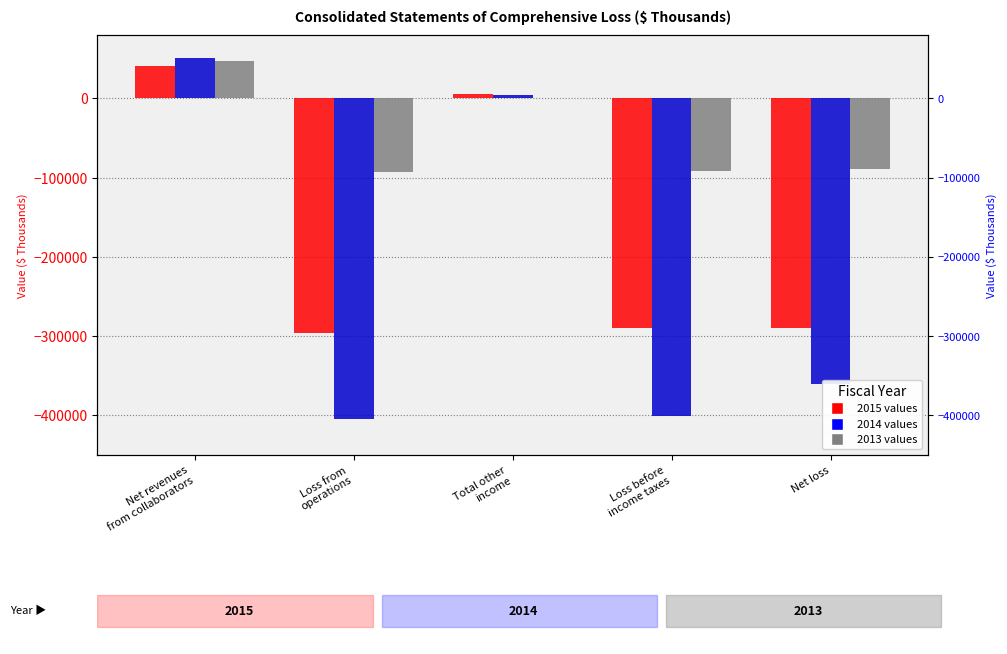

What is the label of the 3rd bar from the left?

Total other
income